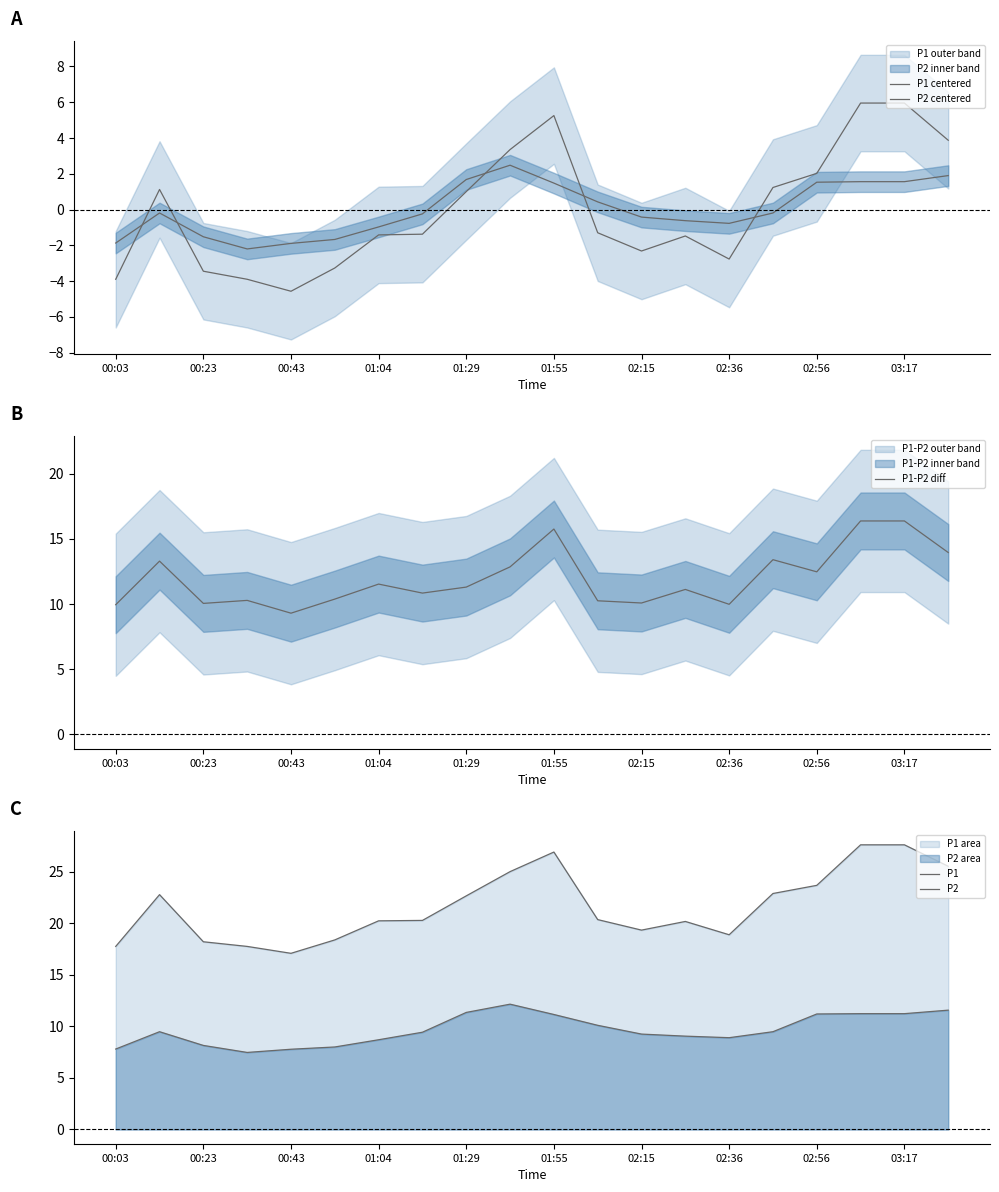

Is this an area chart (filled region under the line)?

No